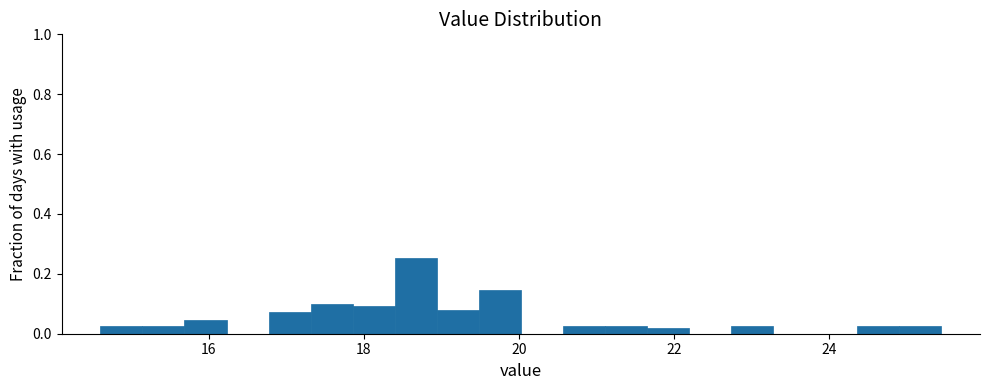

Around what value on the x-axis is the tallest bar? Give the approximate position of its centre, as read against the axis.

18.6